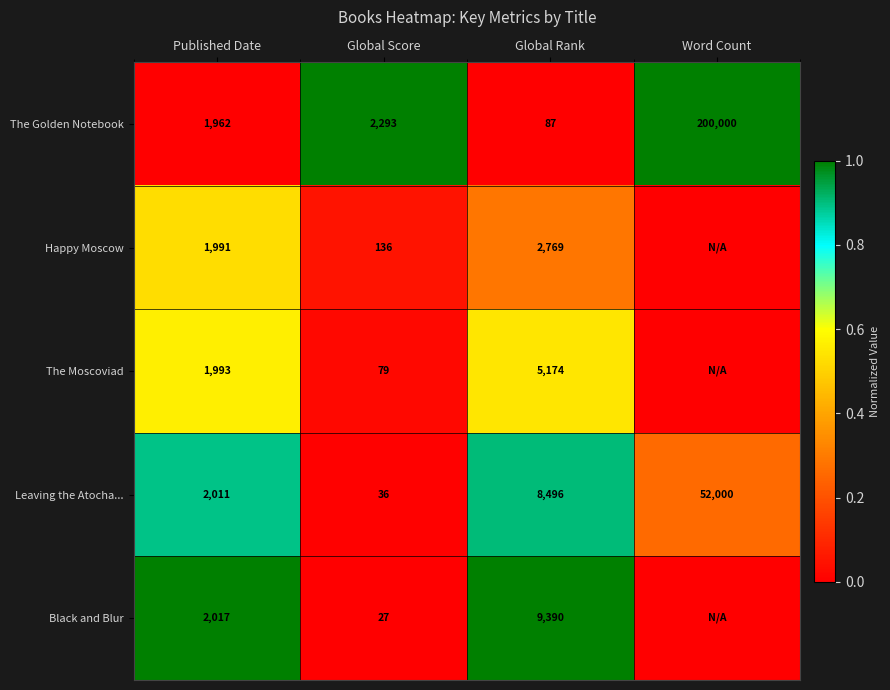

What is the difference between the maximum and minimum values in the The Golden Notebook series?

199913